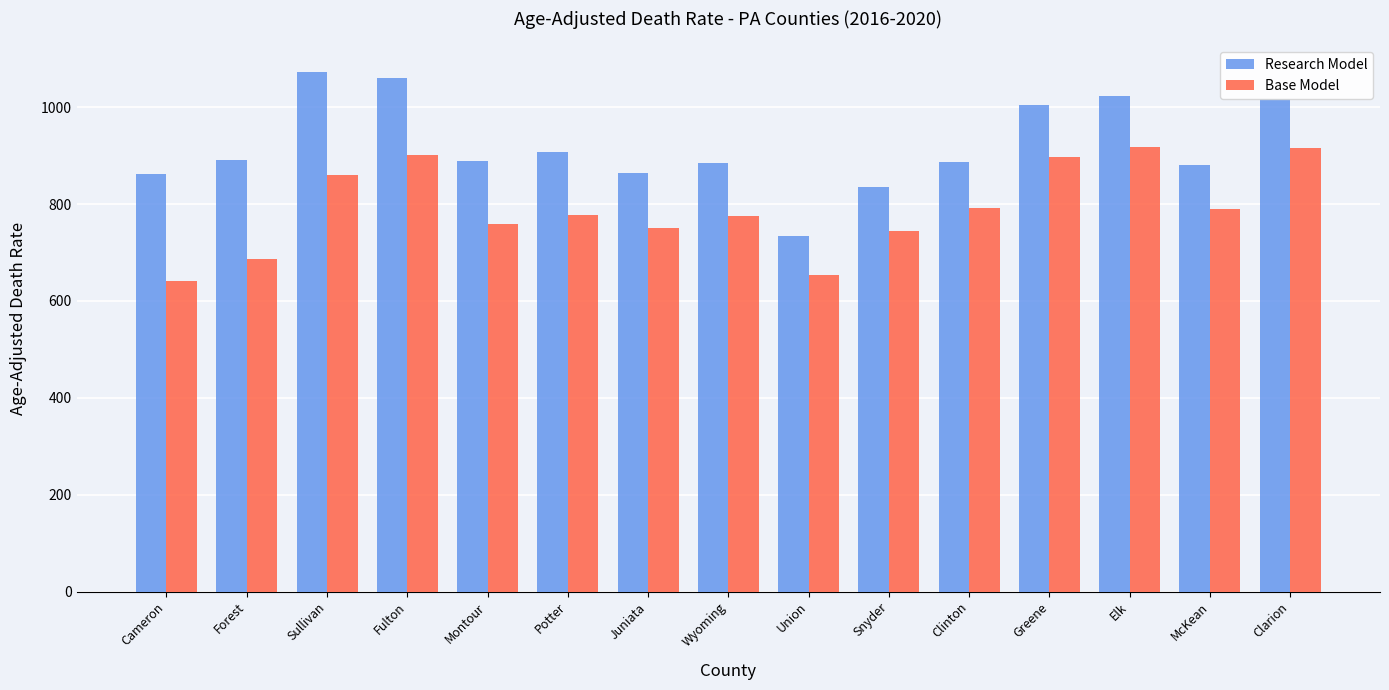

Is the value of Research Model at Clinton greater than the value of Base Model at Elk?

No